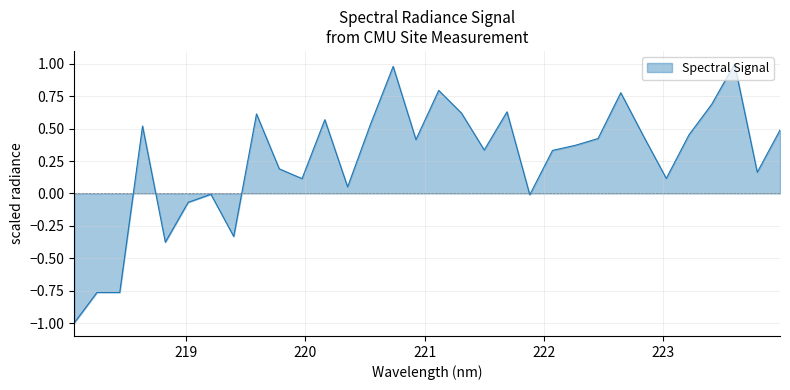

What is the difference between the maximum and minimum values?

2.0